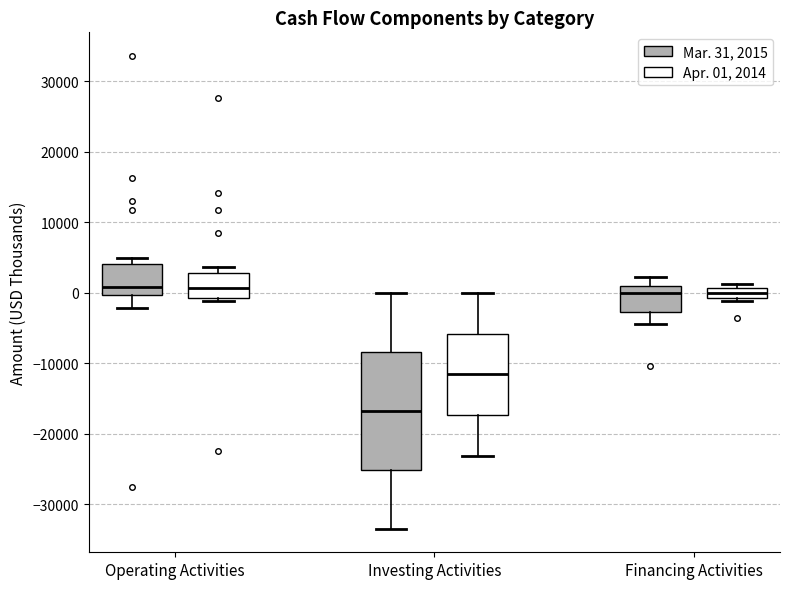

Which box has the lowest median line?

Investing Activities (Mar. 31, 2015)